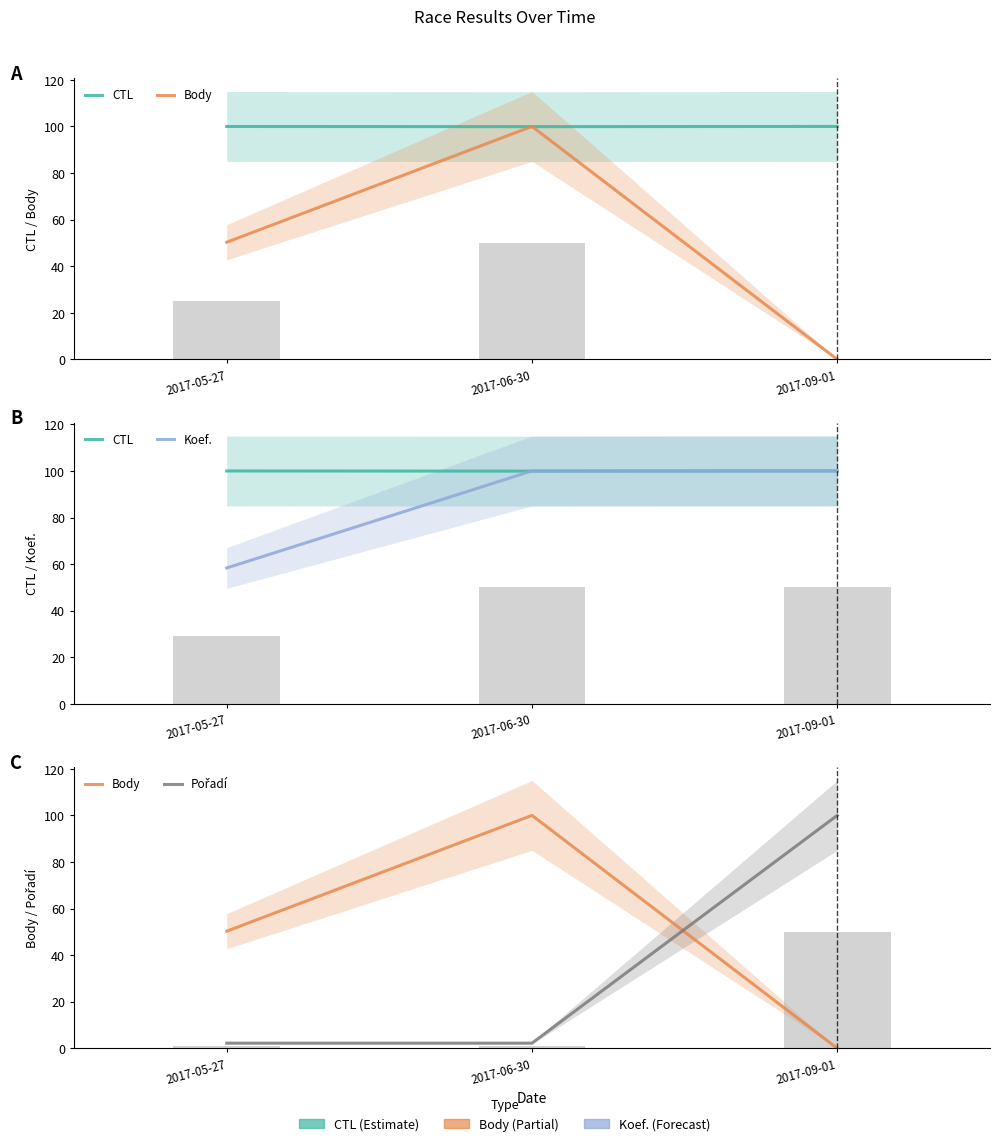

At 2017-09-01, list the series in order from smallest to largest.

Body, Koef., Pořadí, CTL